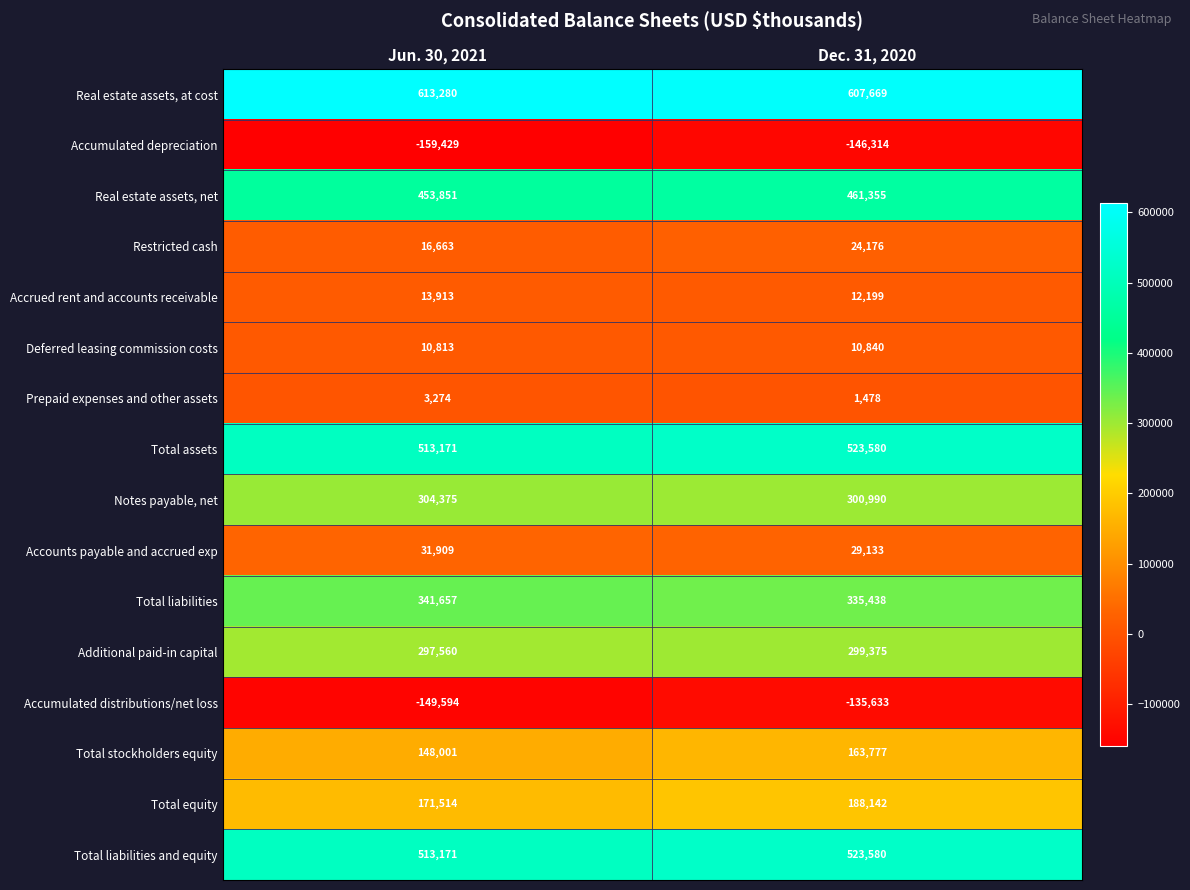

What is the difference between the Prepaid expenses and other assets values at Jun. 30, 2021 and Dec. 31, 2020?

1796